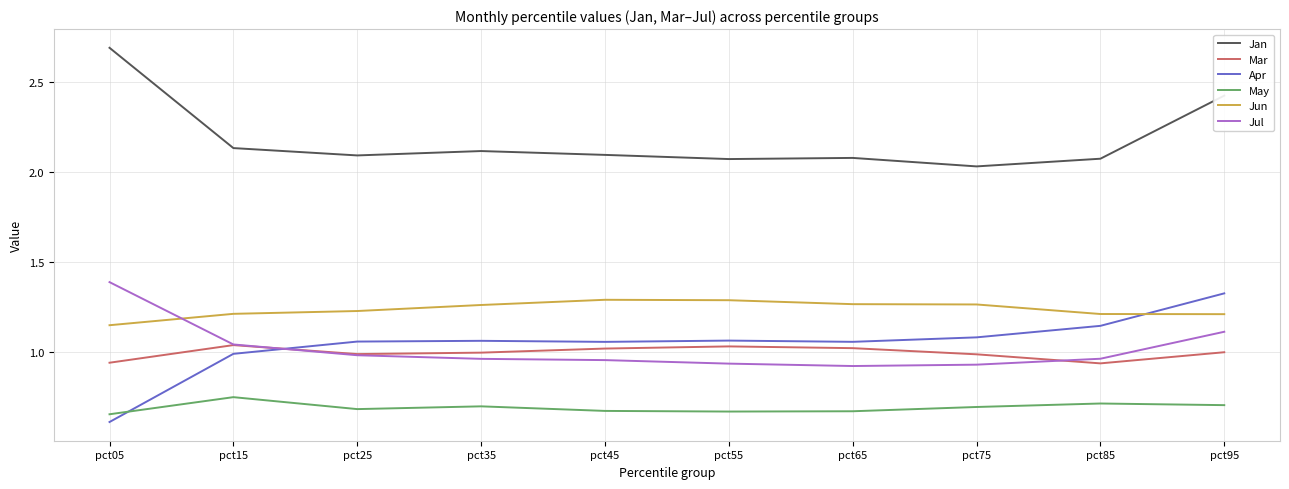

True or false: May has a value of 0.7 at pct95.

True